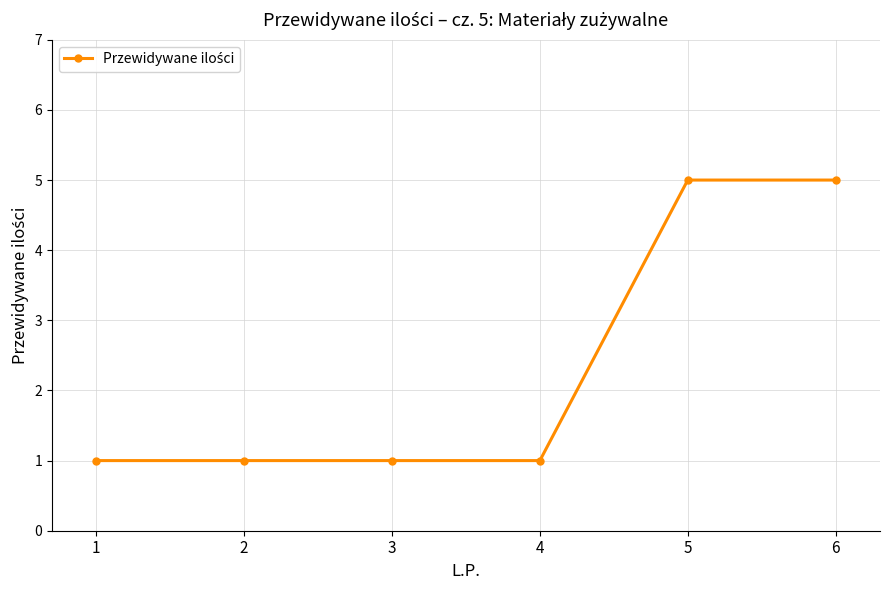

What is the value of the 6th point from the left?

5